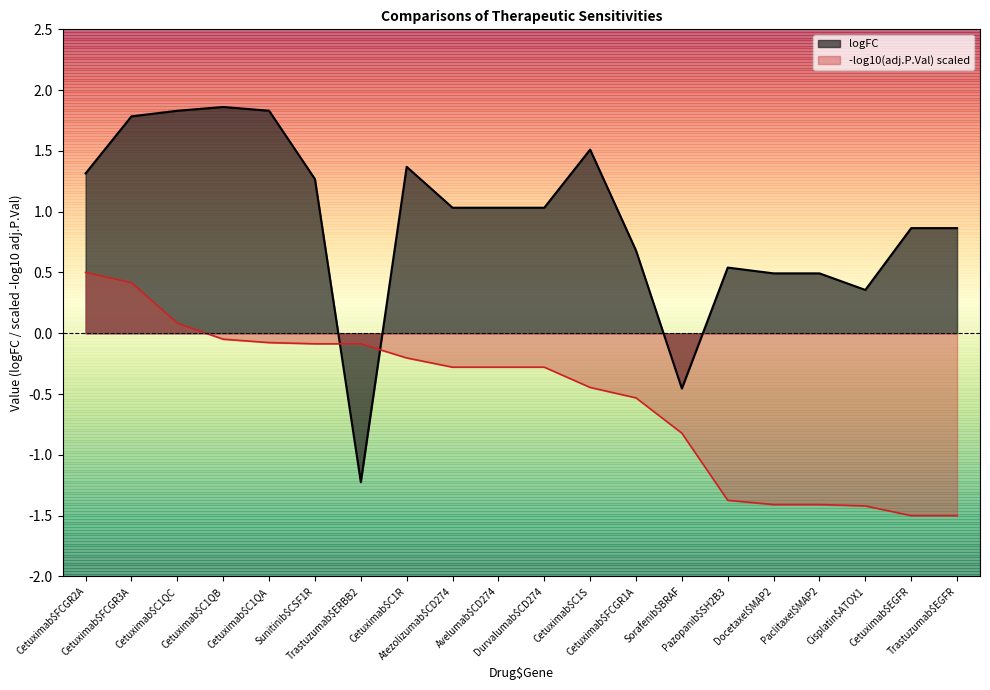

At which label does the data first exceed 1?

Cetuximab$FCGR2A